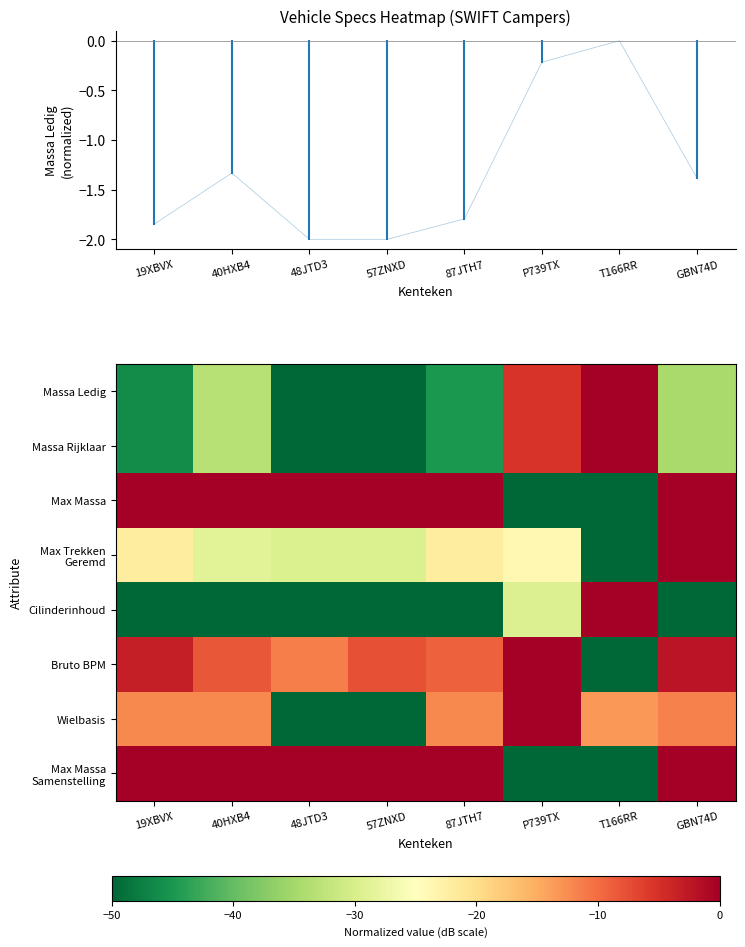

Rank the series by their maximum value, from highest to lowest.

Massa Ledig, Massa Rijklaar, Max Massa, Max Trekken Geremd, Cilinderinhoud, Bruto BPM, Wielbasis, Max Massa Samenstelling